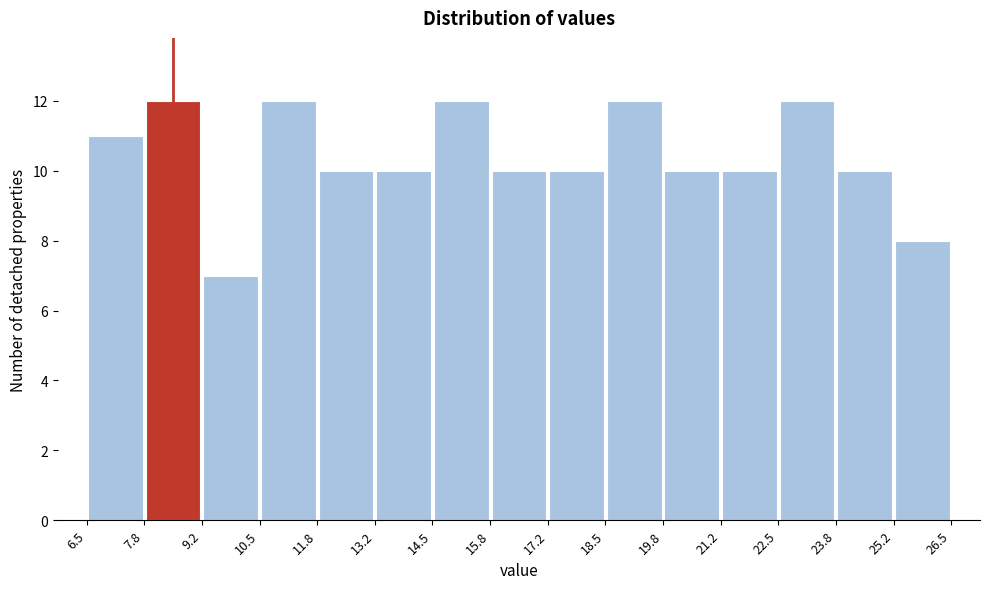

What is the height of the bar covering 21.2 to 22.5 on the x-axis? The values are not printed on the chart, so give them approximately, as read against the axis.

10